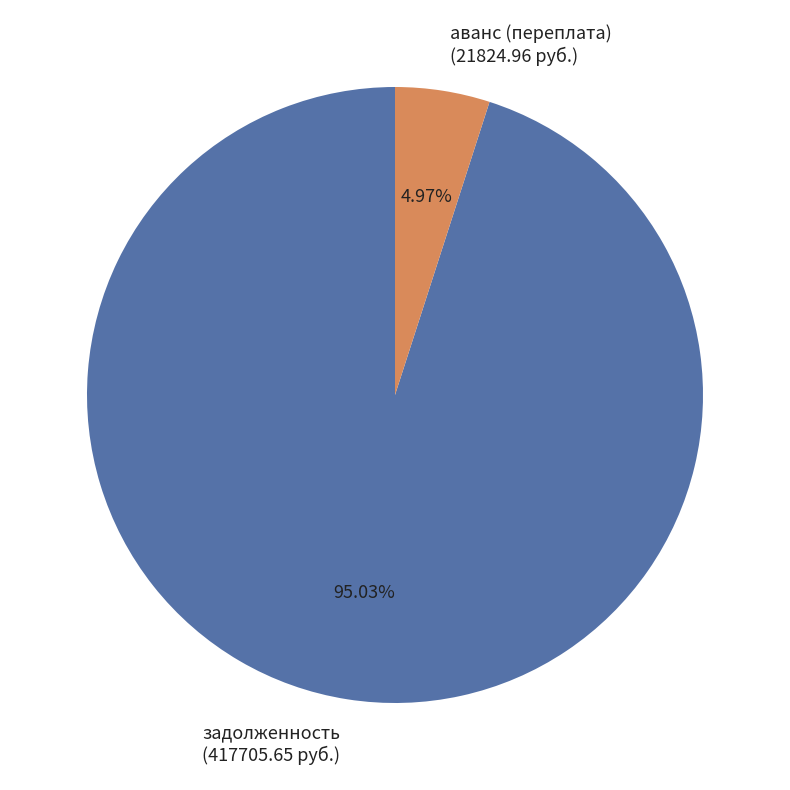

Does any single category account for the majority?

Yes